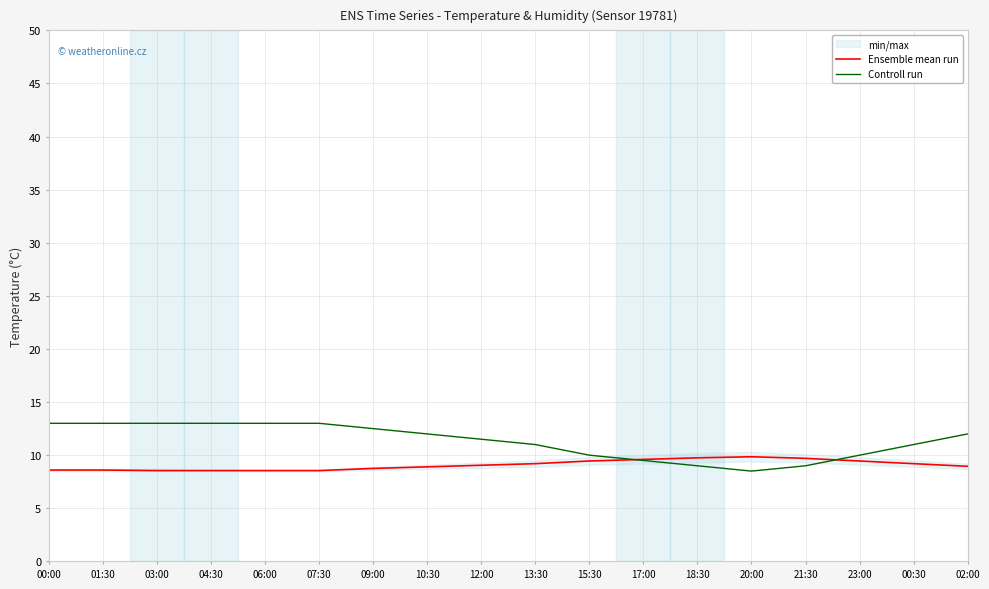

What is the average value of the Ensemble mean run series?

9.1